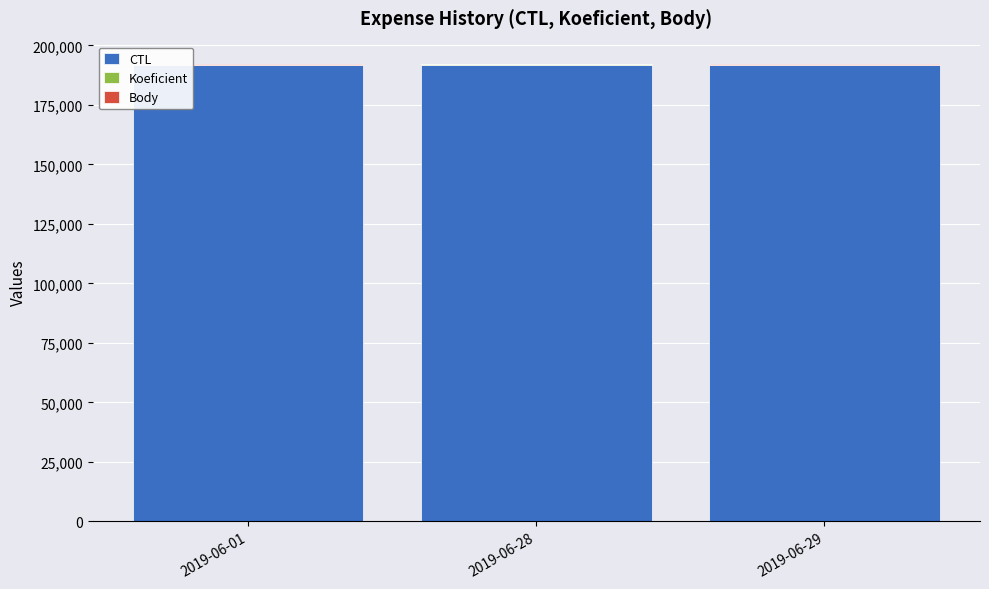

True or false: Koeficient has a value of 20 at 2019-06-28.

False